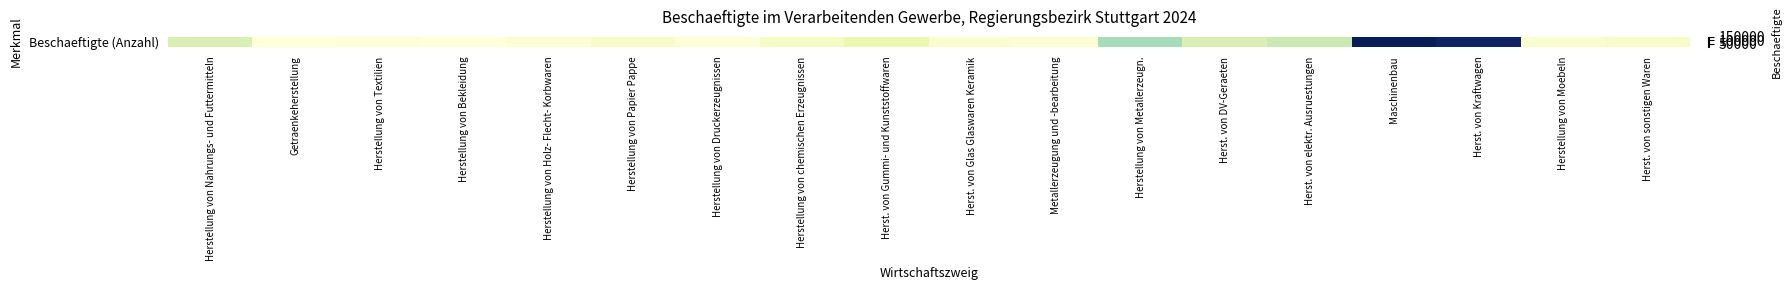

The chart shows a value of 11164 at Herst. von sonstigen Waren. True or false?

False